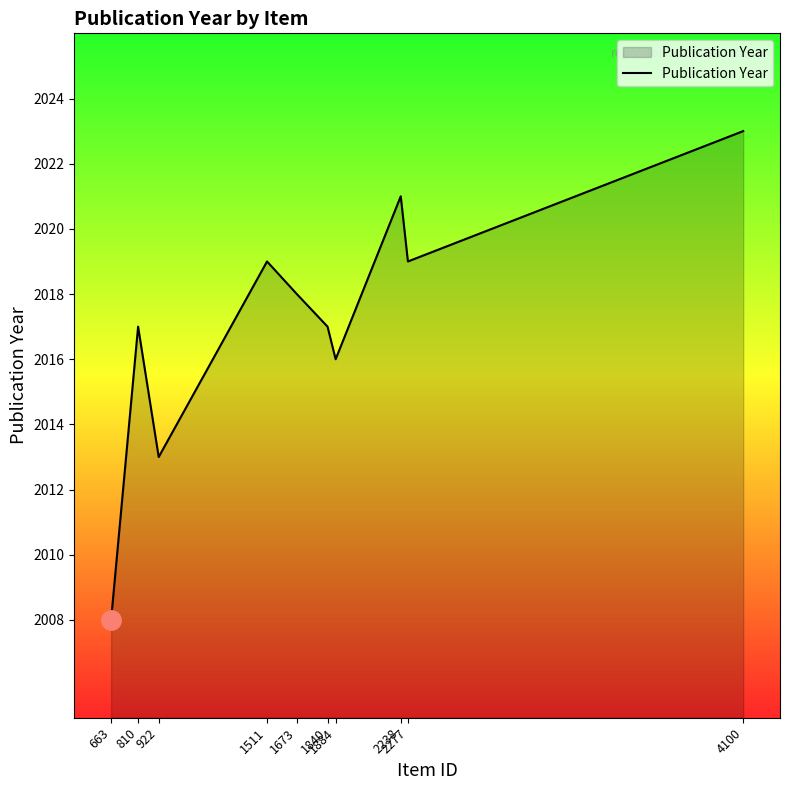

The value at 1511 is 2679. True or false?

False